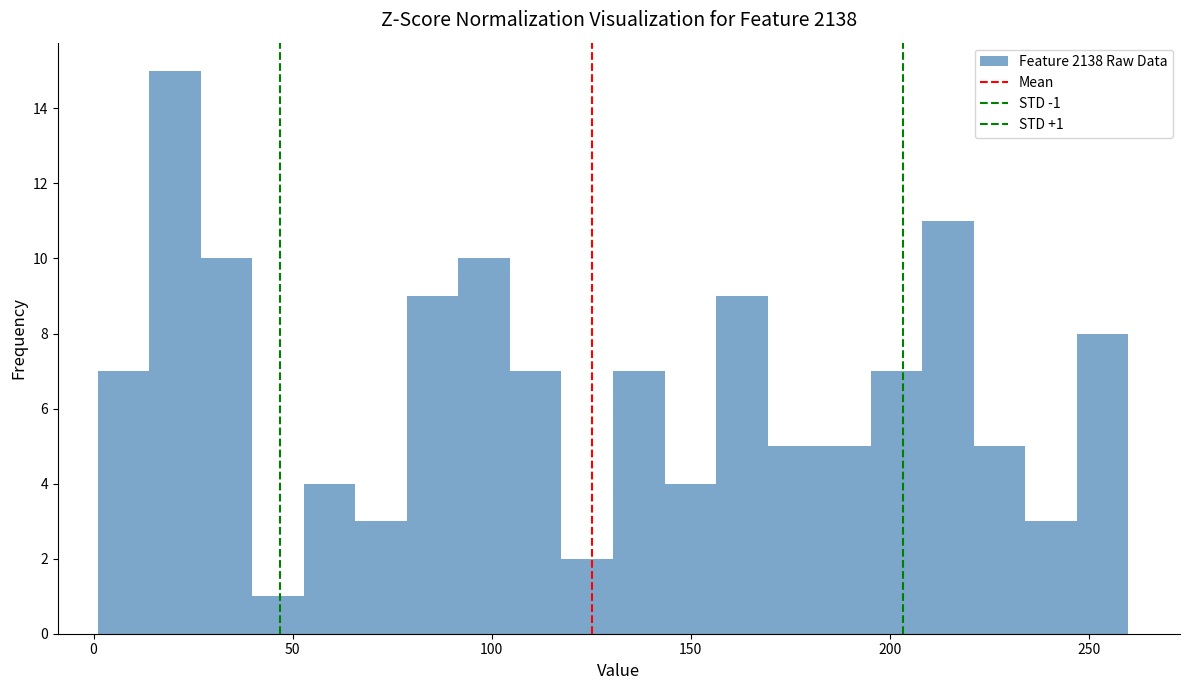

Around what value on the x-axis is the tallest bar? Give the approximate position of its centre, as read against the axis.

20